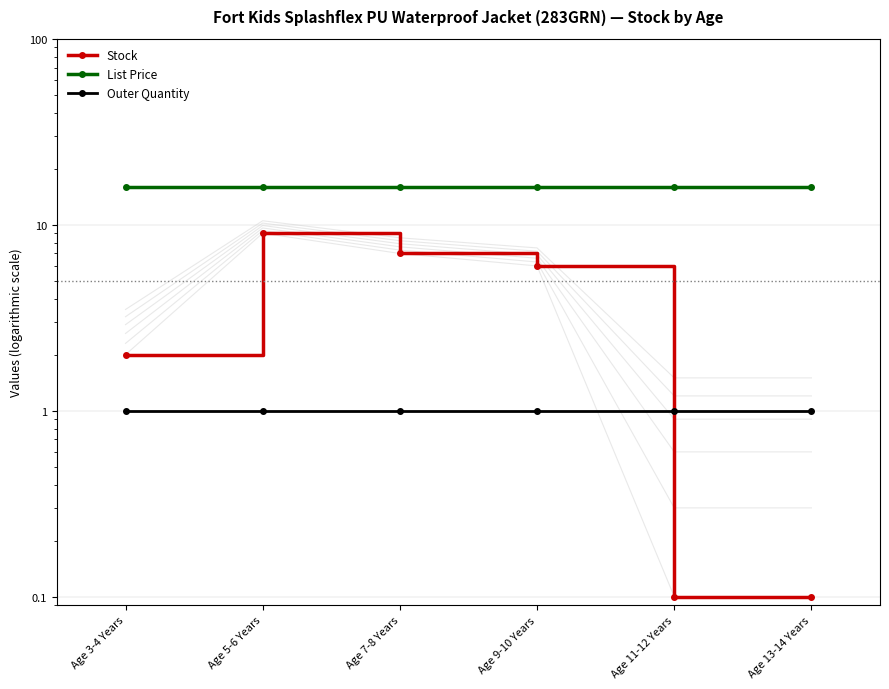

What is the average value of the Stock series?

4.0